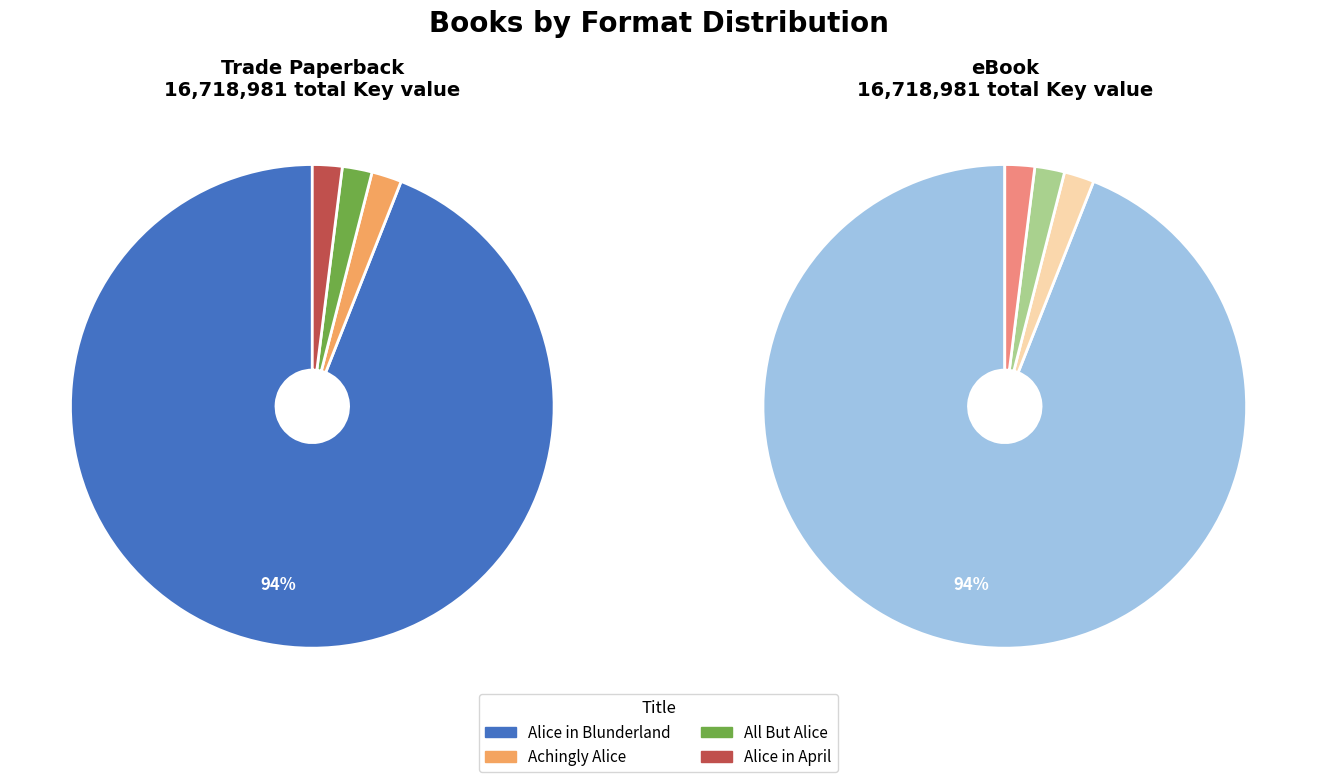

What is the largest slice in the pie chart?

Alice in Blunderland